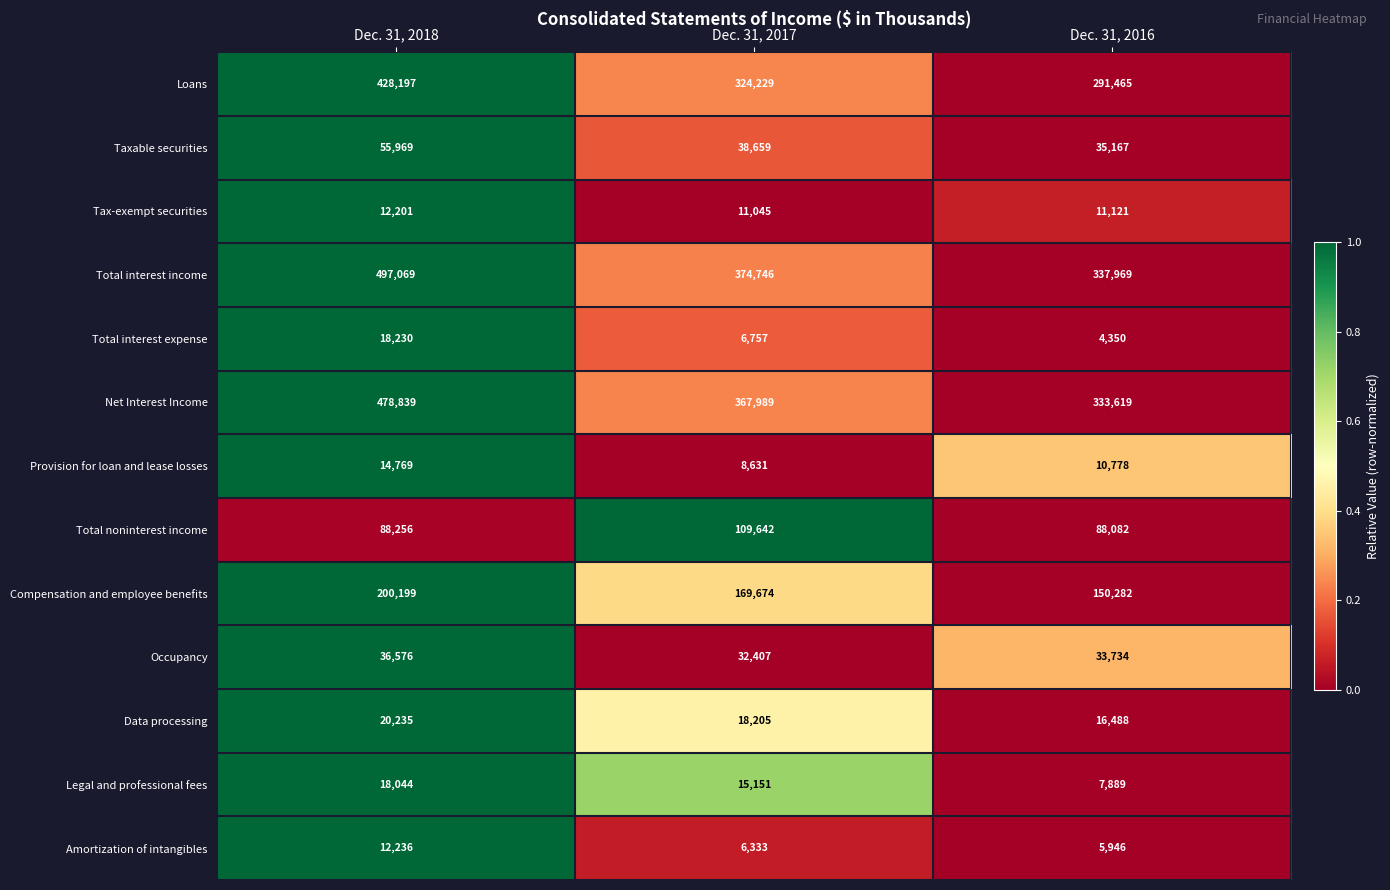

Which series has the largest total across all categories?

Total interest income